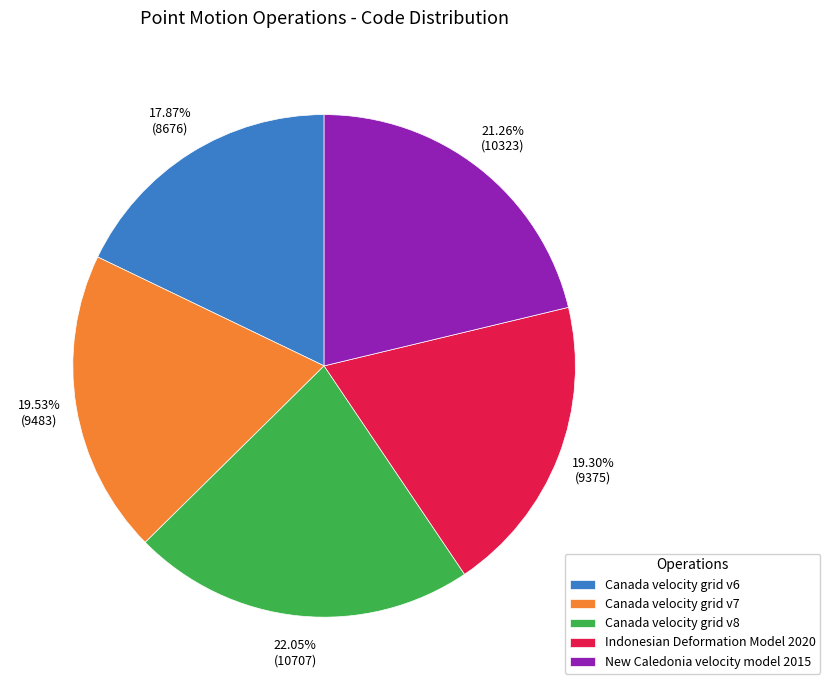

What percentage is the Canada velocity grid v8 slice, to the nearest percent?

22%